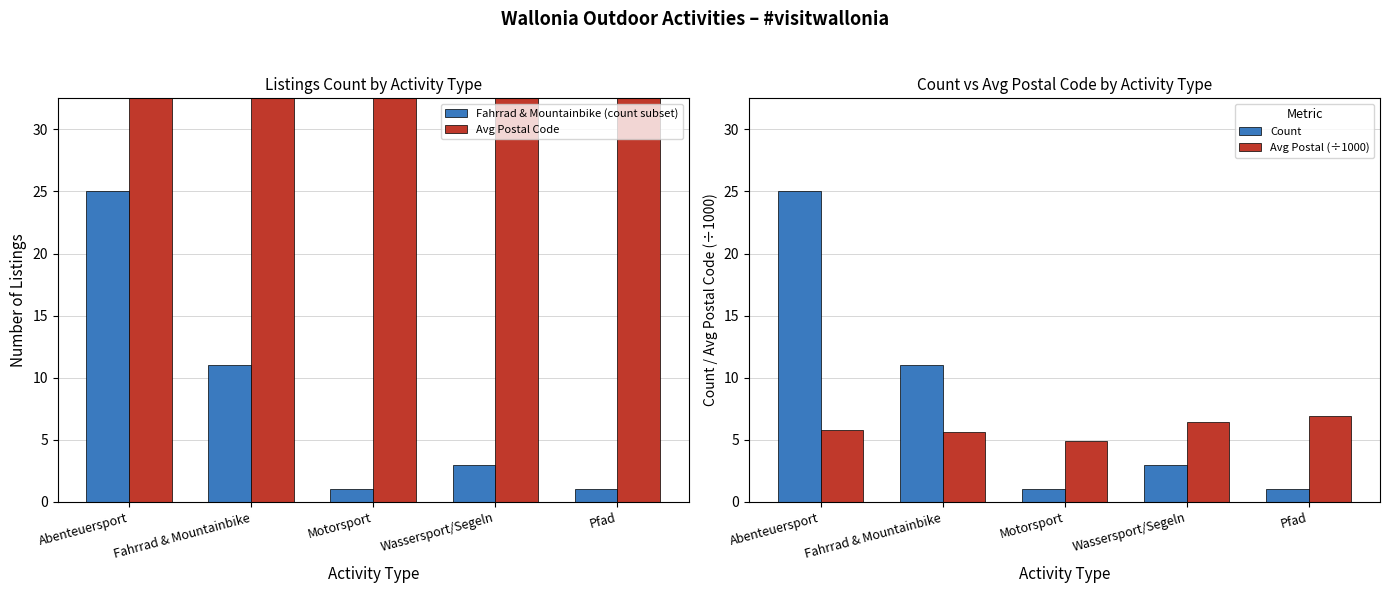

Is the value of Count at Abenteuersport greater than the value of Avg Postal (÷1000) at Abenteuersport?

Yes